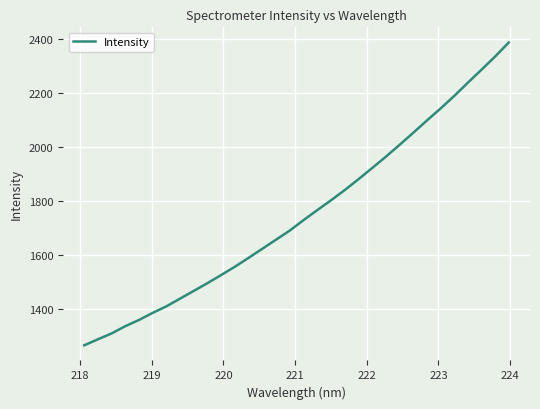

What is the smallest value displayed?

1267.7